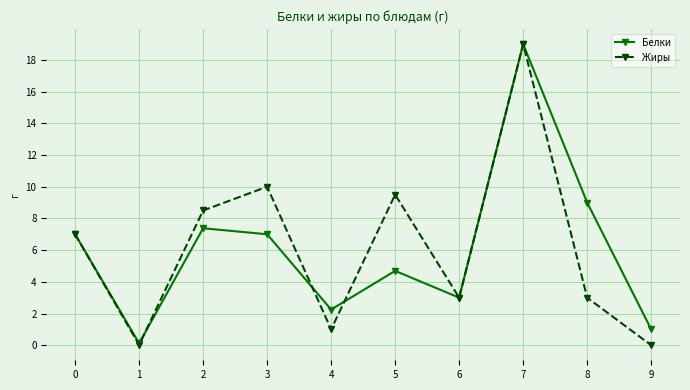

At how many categories does at least one series exceed 8?

5